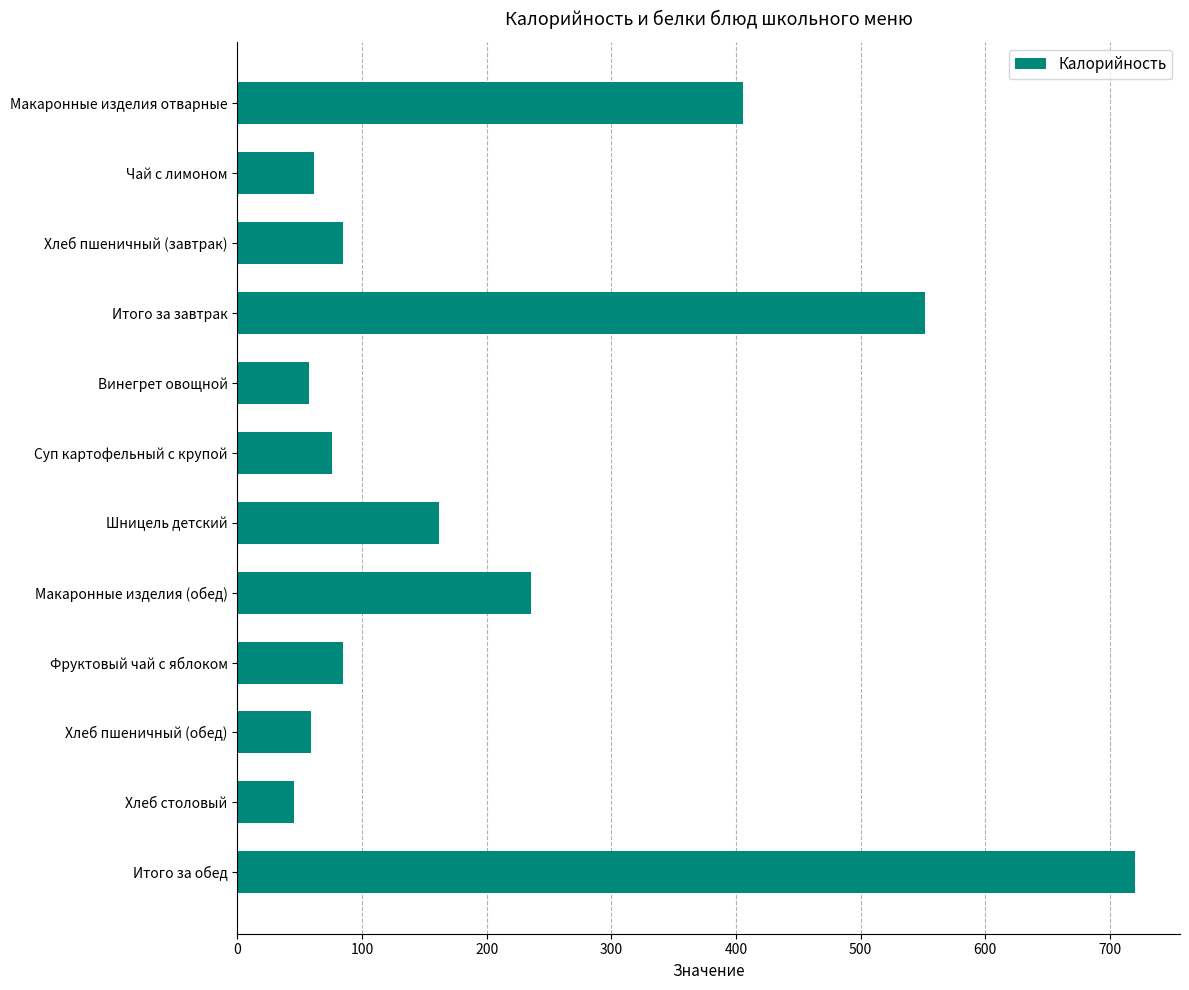

The chart shows a value of 76.2 at Суп картофельный с крупой. True or false?

True